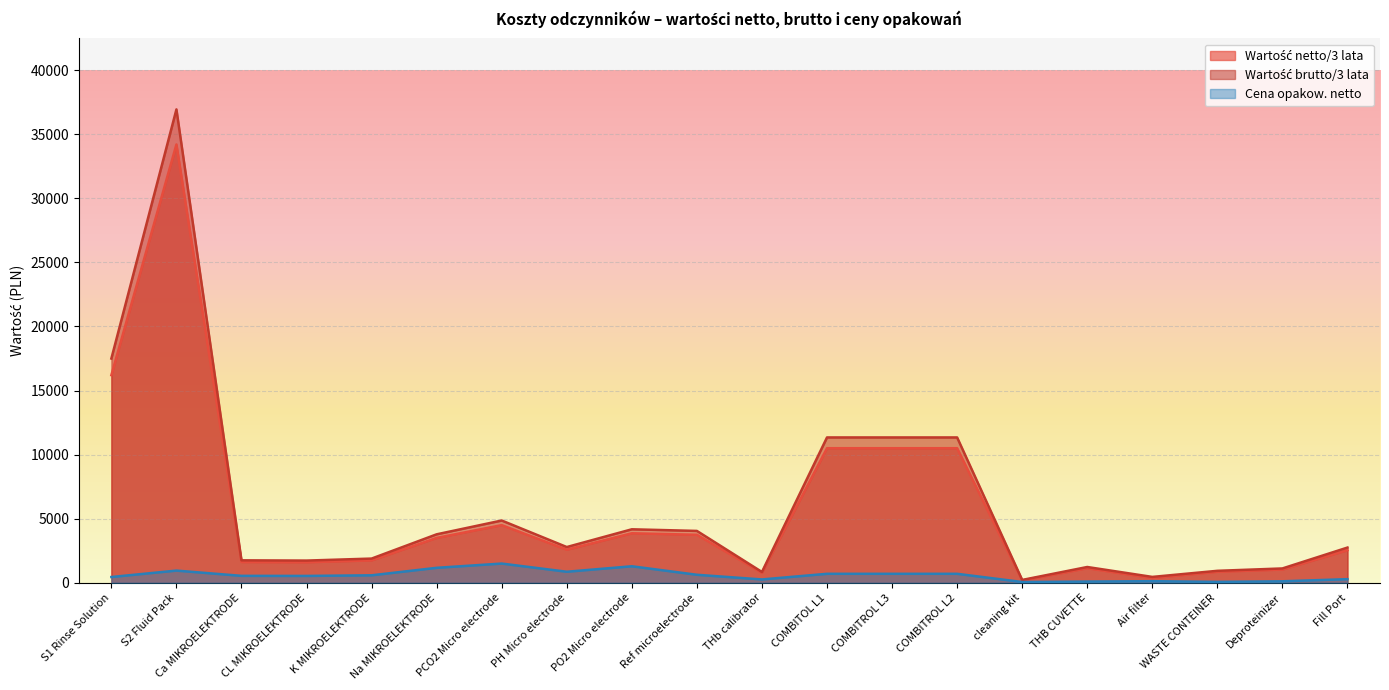

What is the difference between the Wartość netto/3 lata values at cleaning kit and CL MIKROELEKTRODE?

1423.7